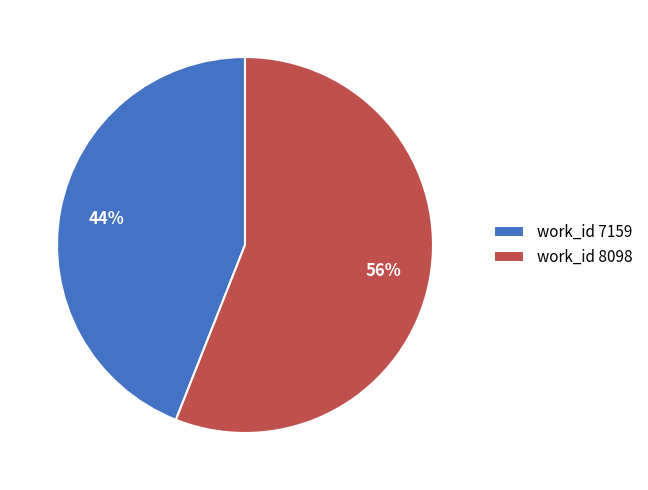

To the nearest percent, what portion does work_id 7159 represent?

44%